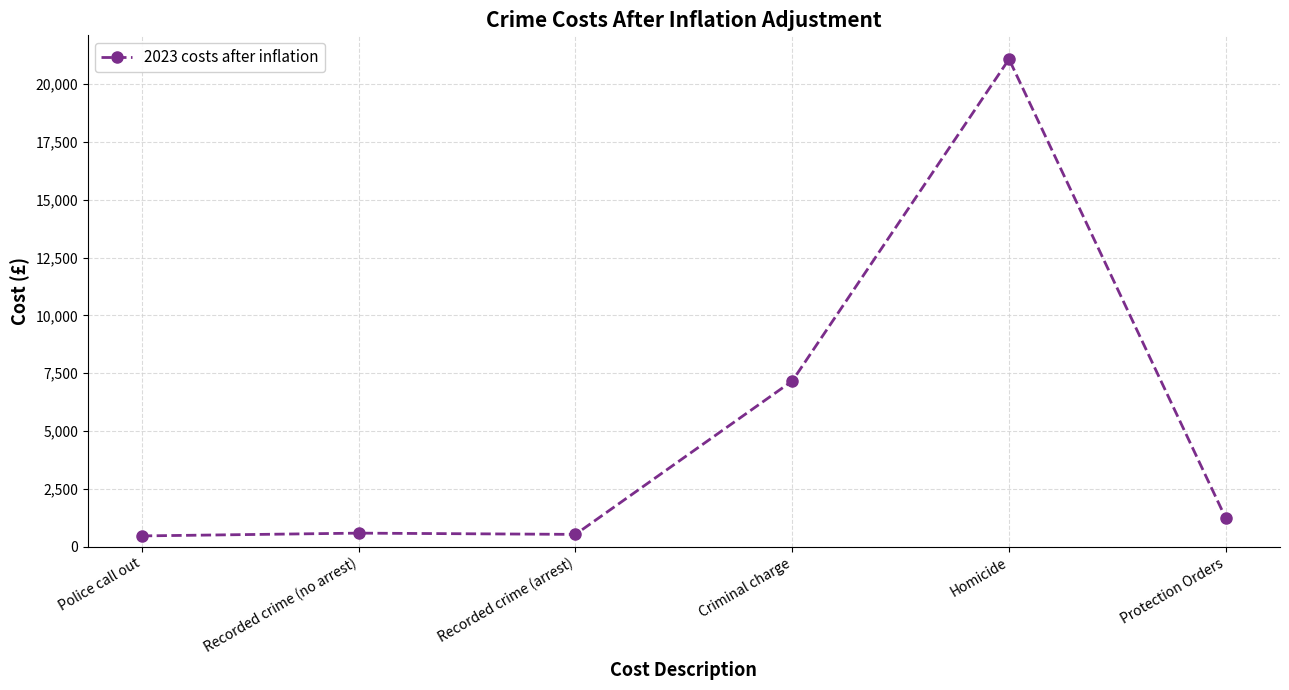

What is the sum of the values at Recorded crime (arrest) and Protection Orders?

1747.8